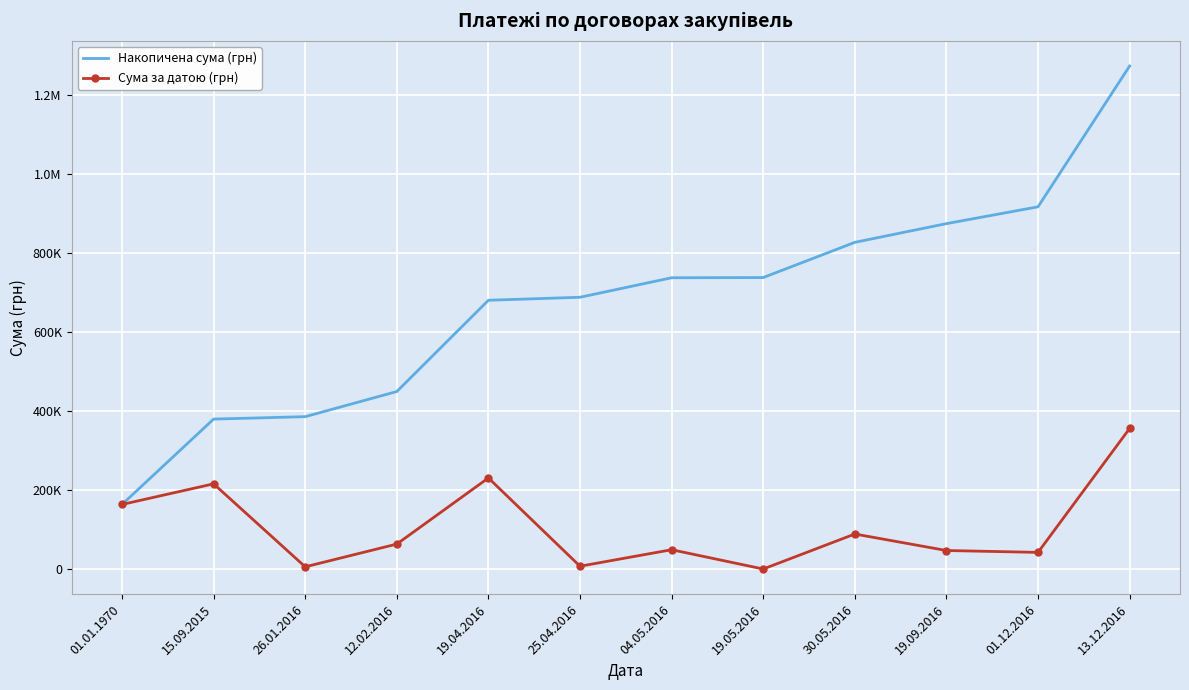

At how many categories does at least one series exceed 54064?

12